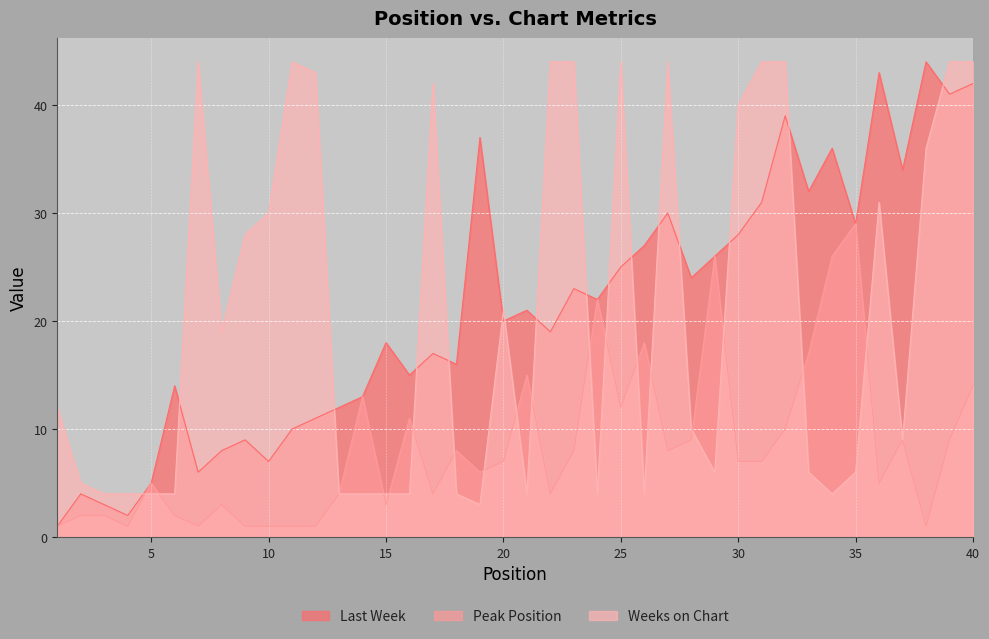

After their last crossing, which series has the higher values: Last Week or Weeks on Chart?

Weeks on Chart